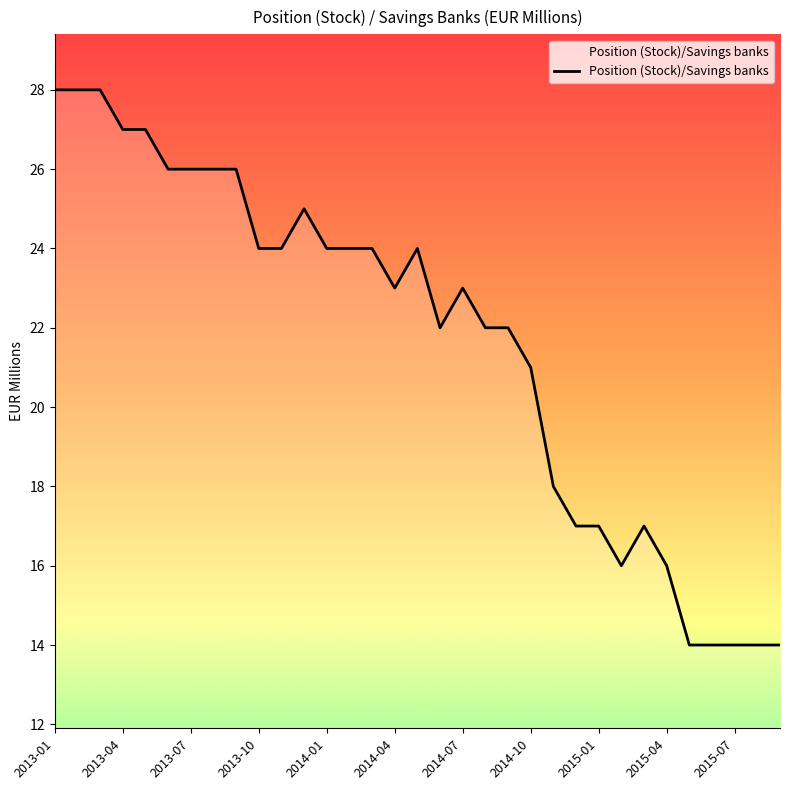

What is the smallest value displayed?

14